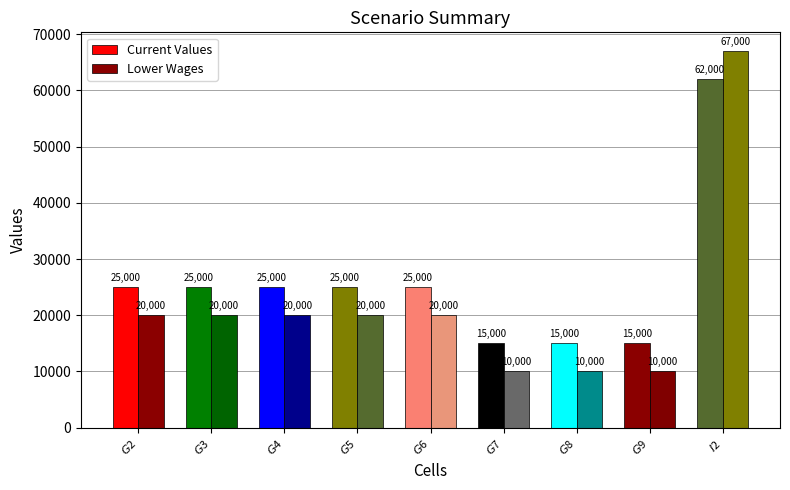

What is the sum of all Current Values values?

232000